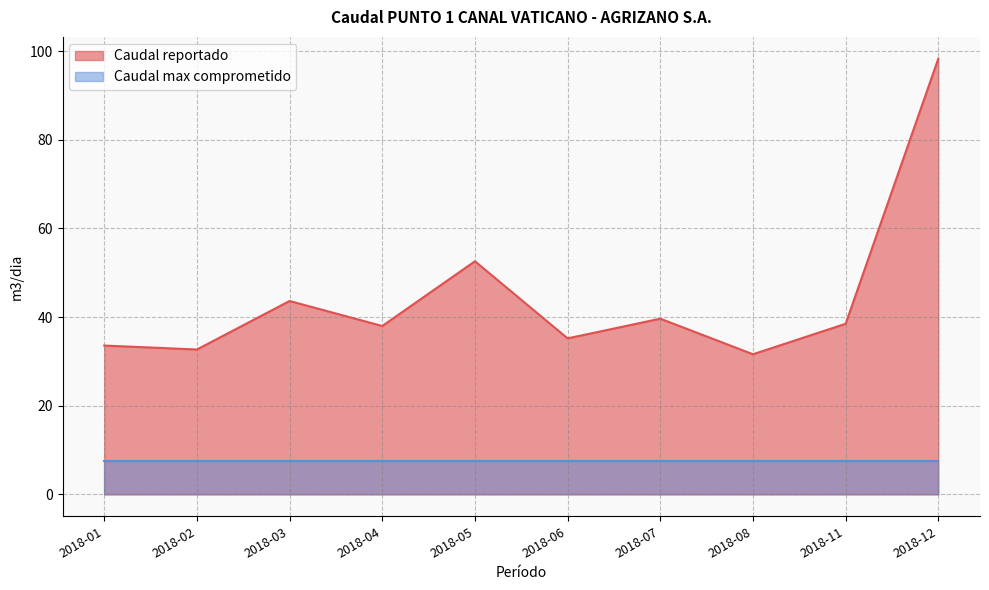

The value at 2018-04 is 10.3. True or false?

False